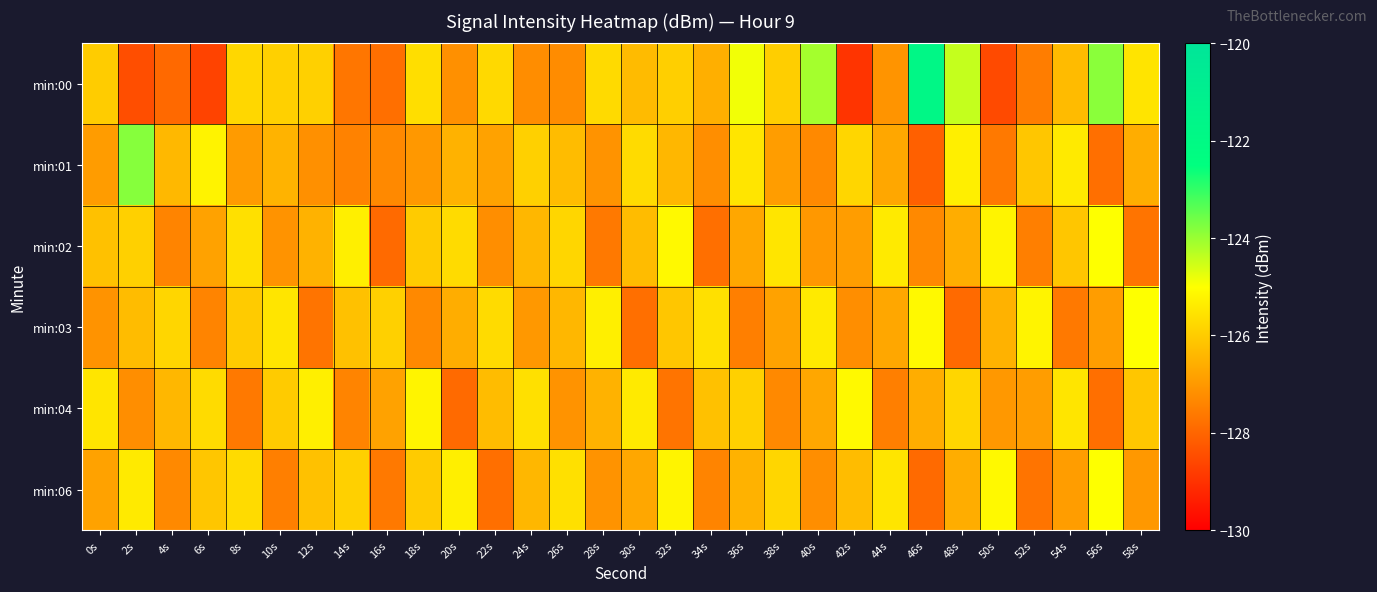

How many categories are shown in the chart?

30